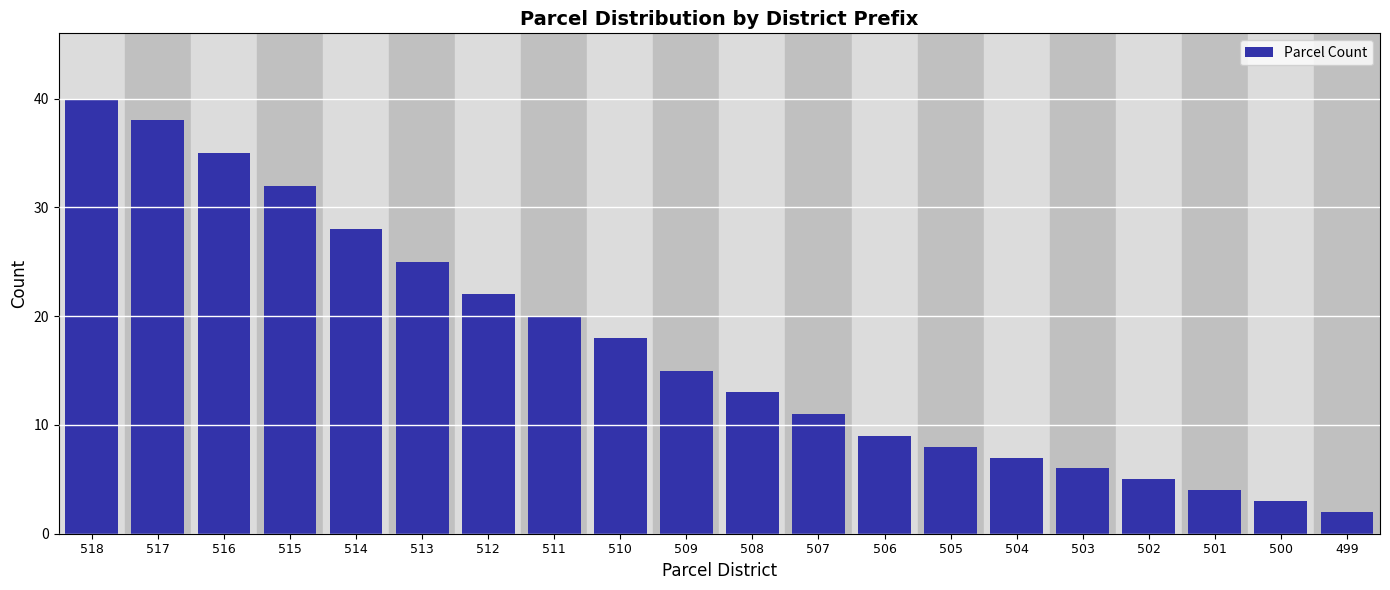

Reading left to right, what are all the values shown in this chart?

40	38	35	32	28	25	22	20	18	15	13	11	9	8	7	6	5	4	3	2